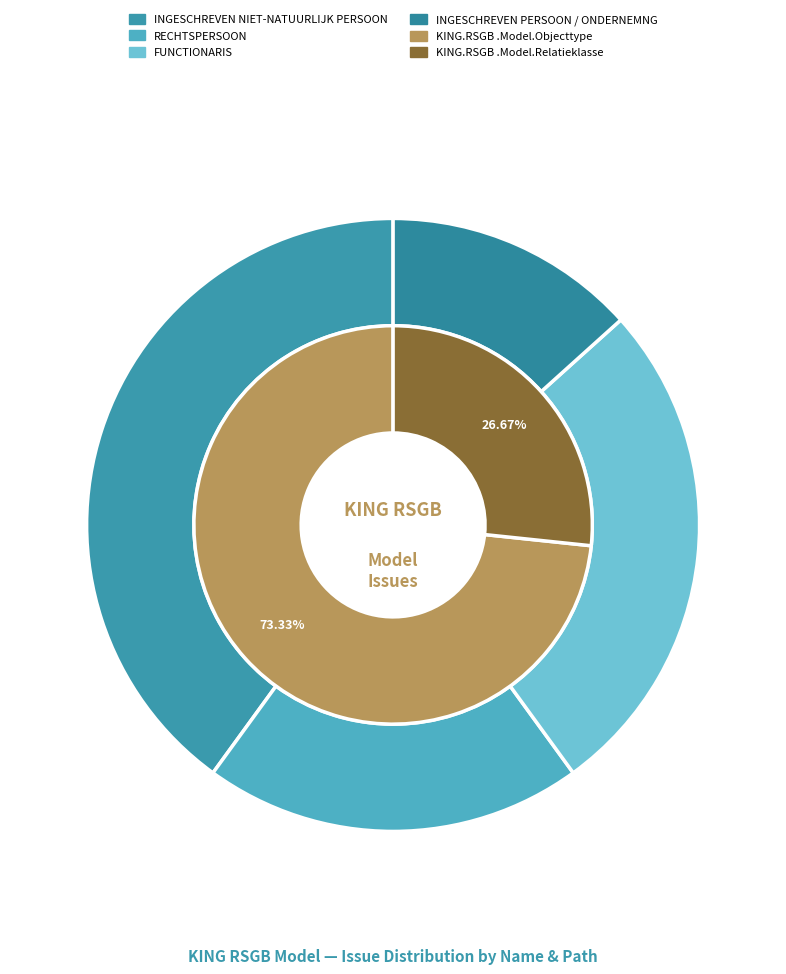

Which has a higher value, RECHTSPERSOON or INGESCHREVEN NIET-NATUURLIJK PERSOON?

INGESCHREVEN NIET-NATUURLIJK PERSOON